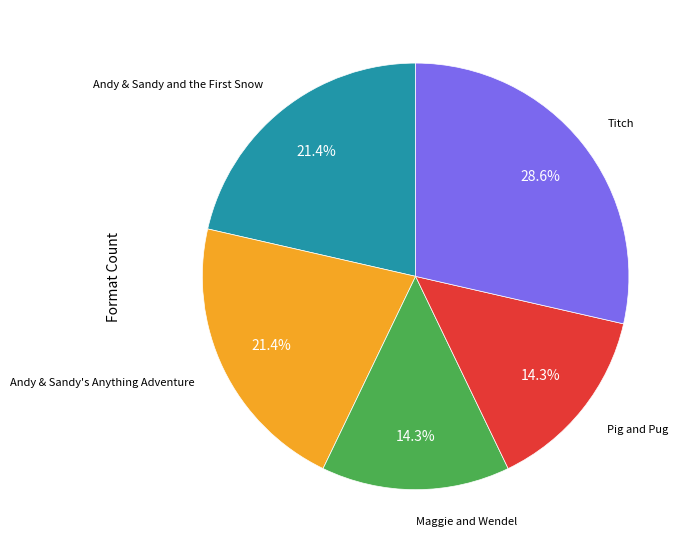

Does any single category account for the majority?

No